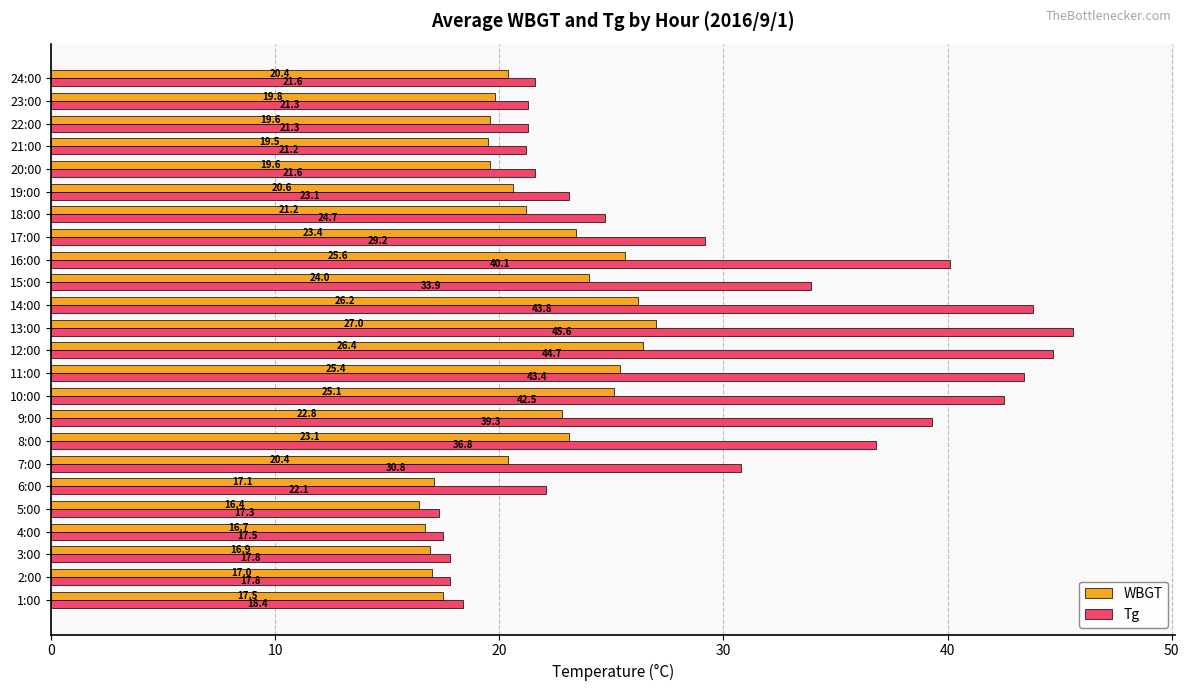

Is it true that WBGT equals 3.4 at 5:00?

False